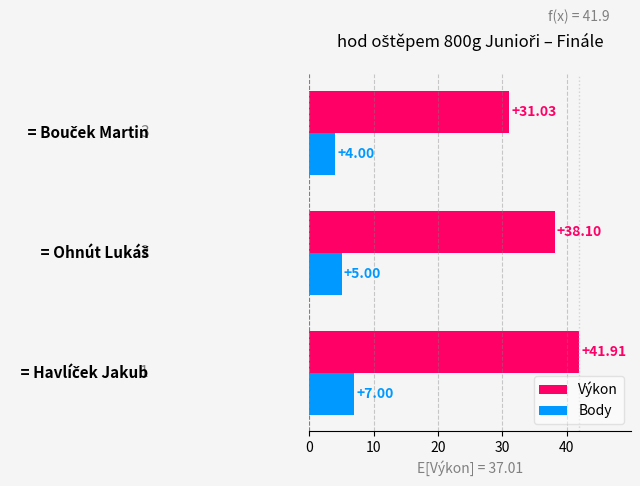

What is the difference between the maximum and minimum values in the Výkon series?

10.9